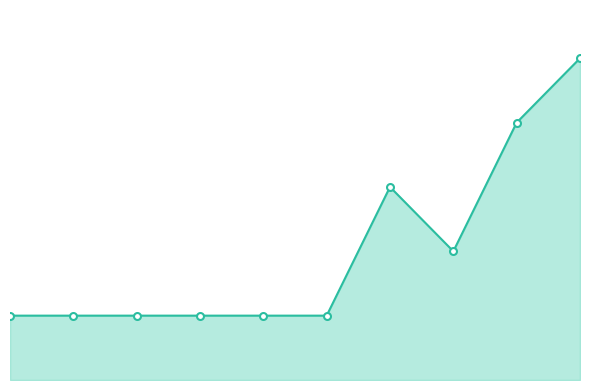

Is this an area chart (filled region under the line)?

Yes